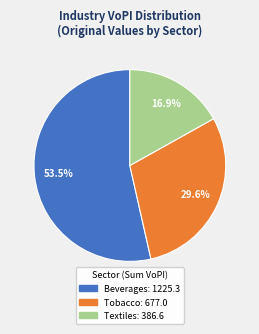

Is there any slice that represents more than half of the pie?

Yes